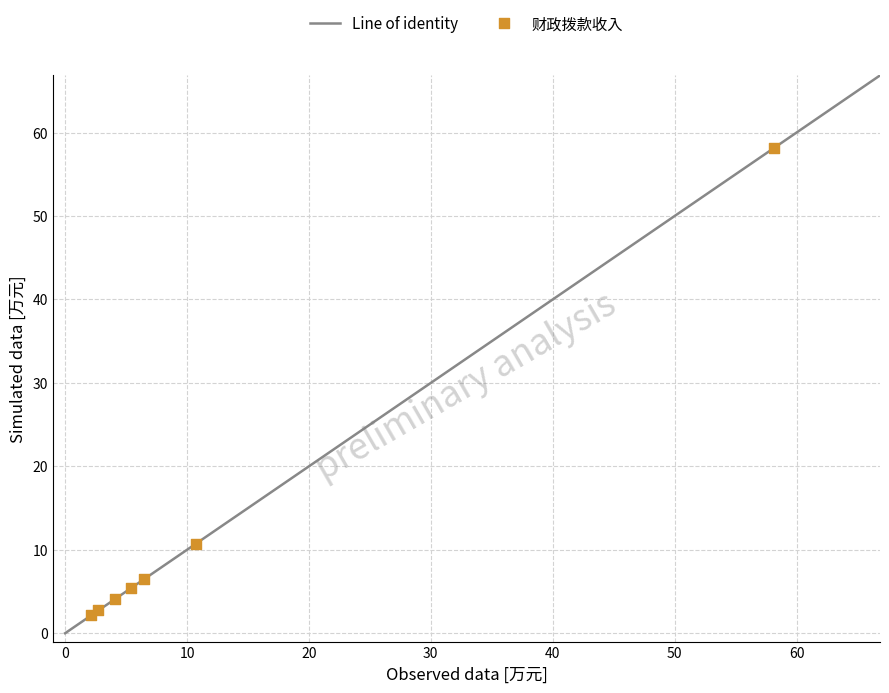

What Y value in the scatter plot is closest to 30?

10.7